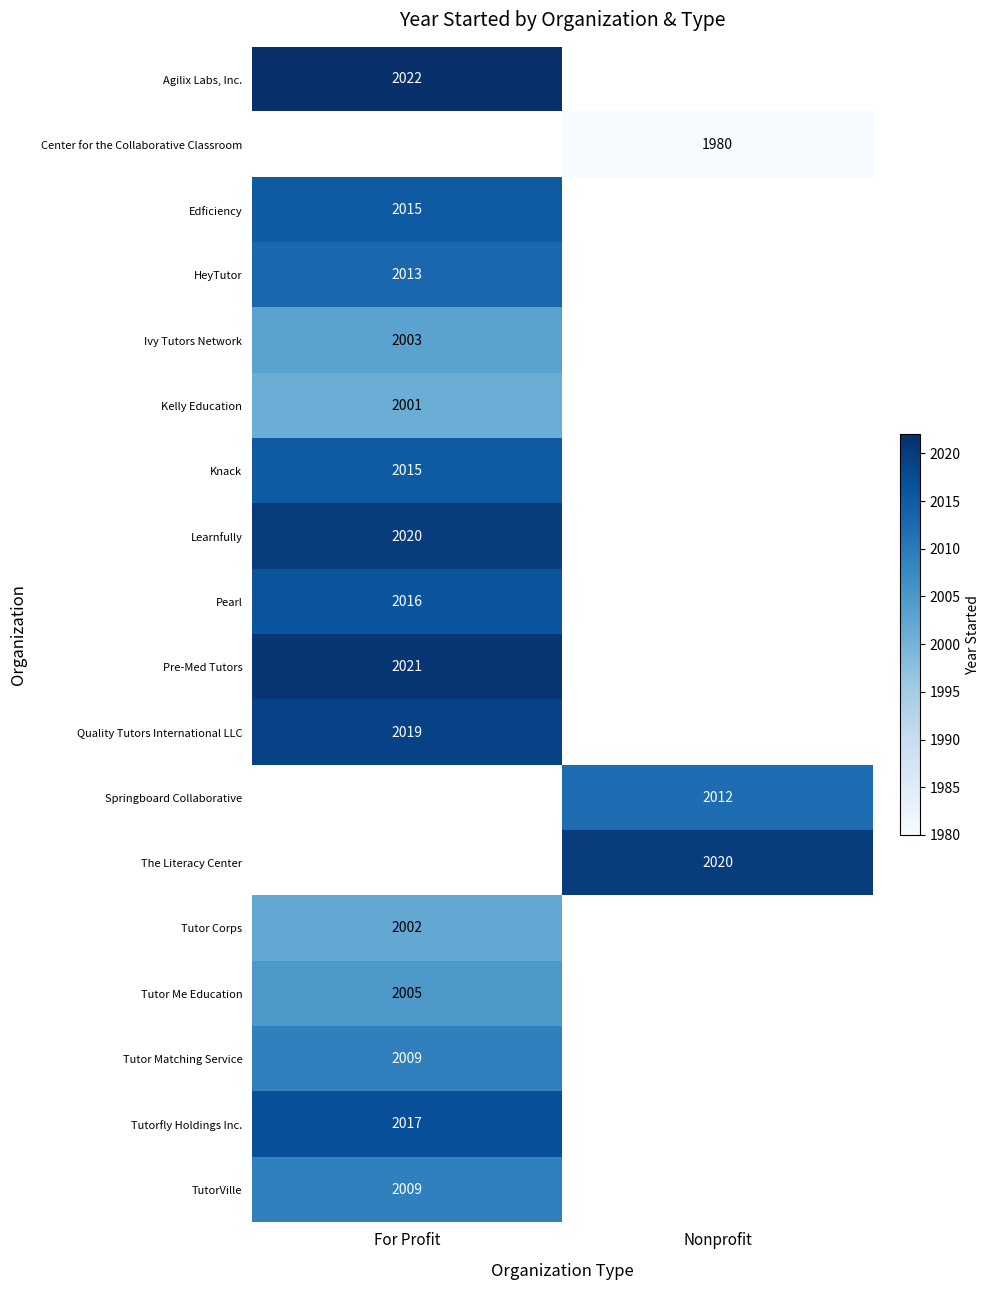

Is it true that Tutorfly Holdings Inc. equals 1368 at For Profit?

False